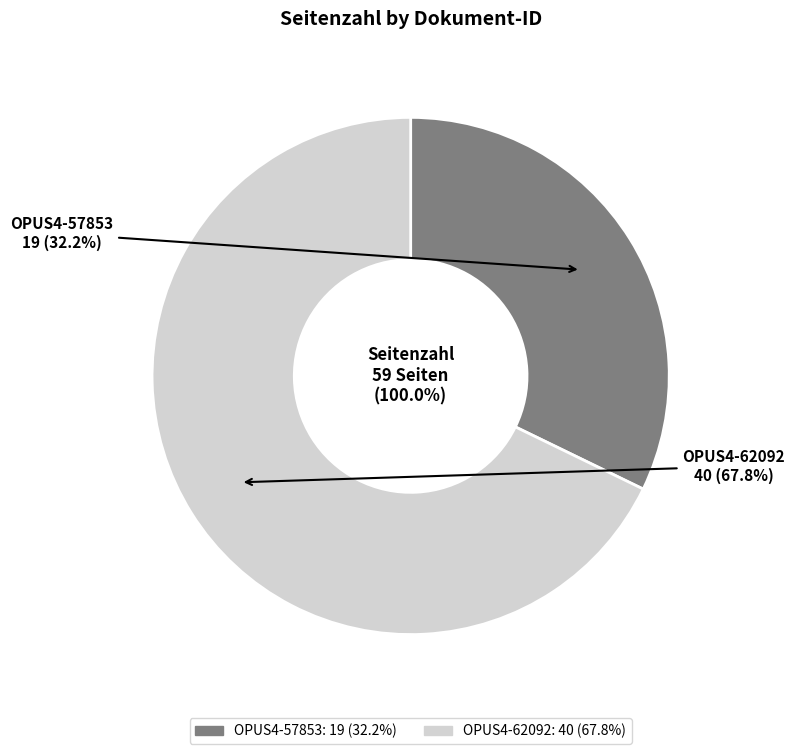

Combined, do OPUS4-57853 and OPUS4-62092 account for over 50%?

Yes